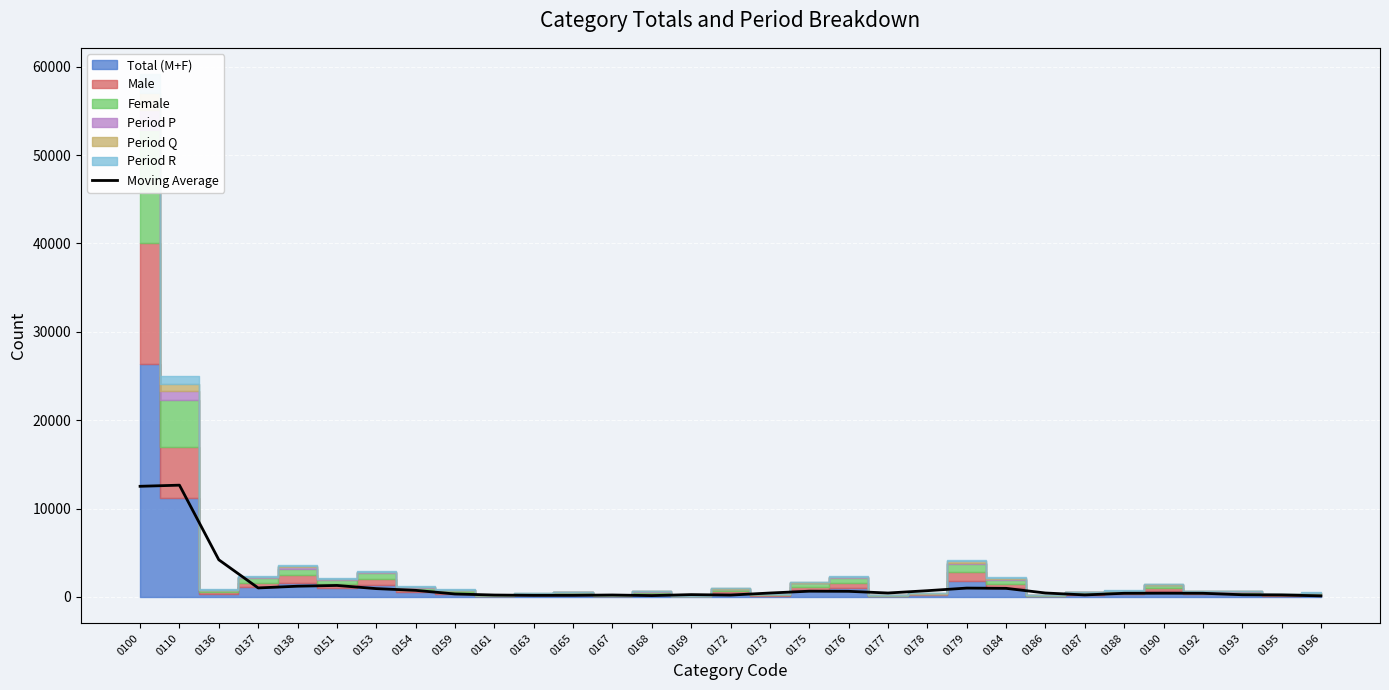

Where does the data first go above 451?

0100